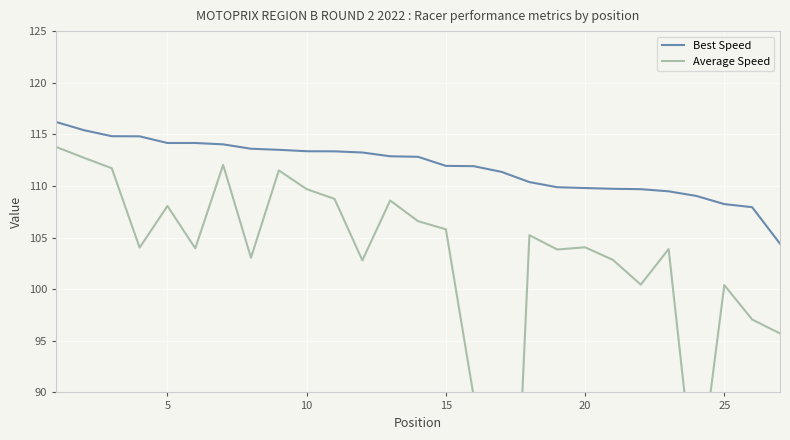

What is the value of the Average Speed point at the 6th from the left?

104.0